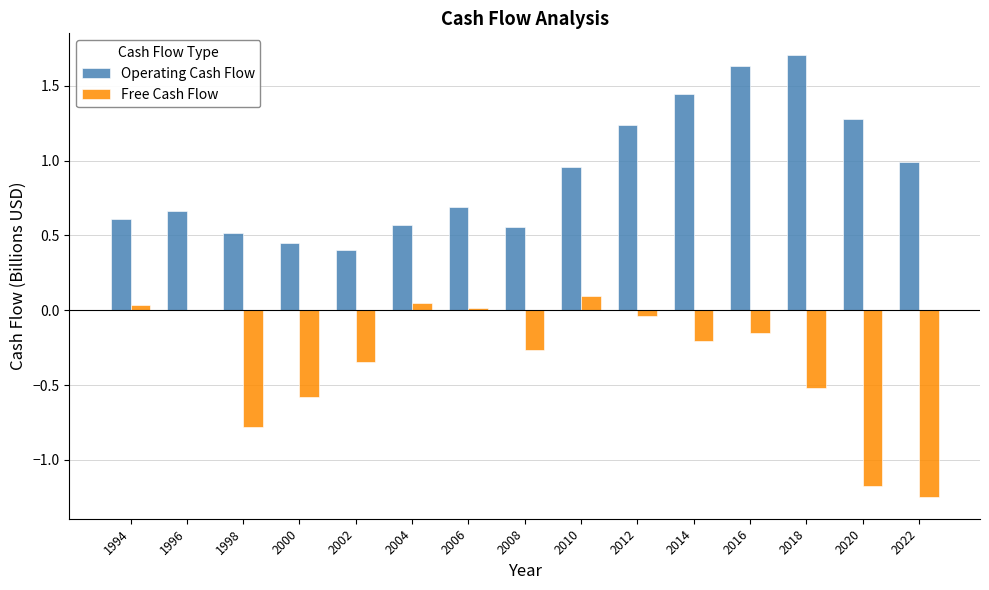

How many series are shown in this chart?

2